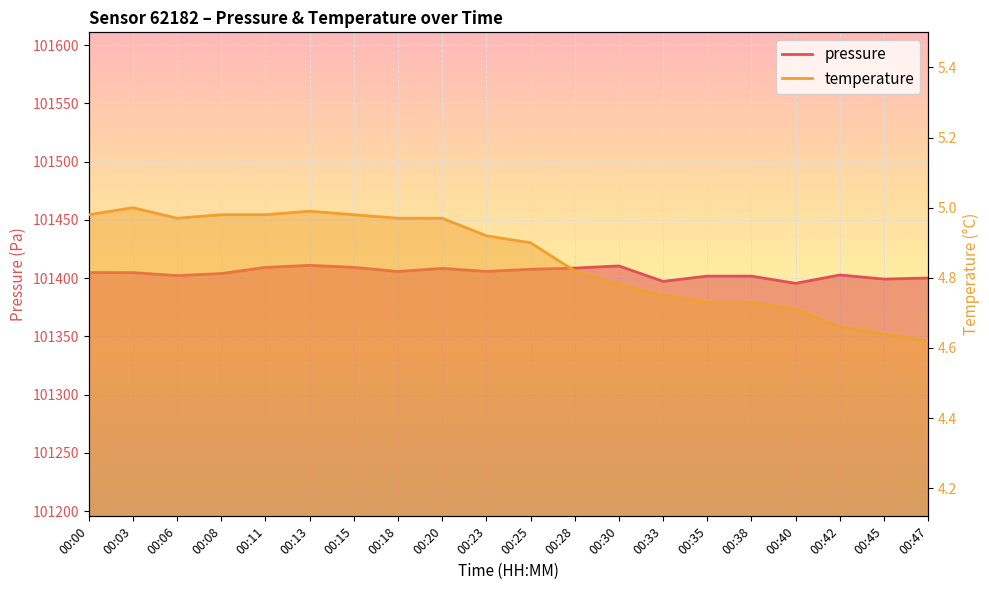

What is the lowest value of the temperature series?

4.6